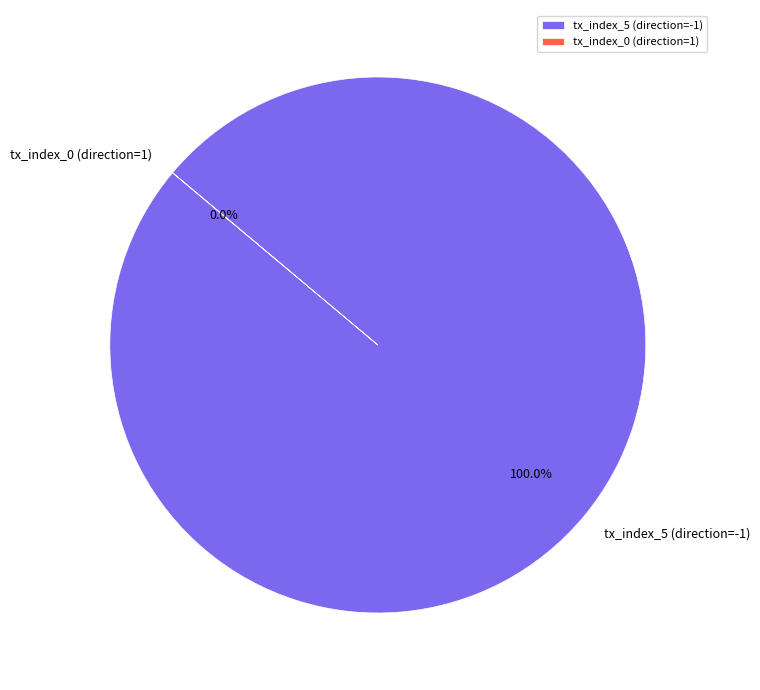

Is the sum of tx_index_5 (direction=-1) and tx_index_0 (direction=1) greater than half?

Yes